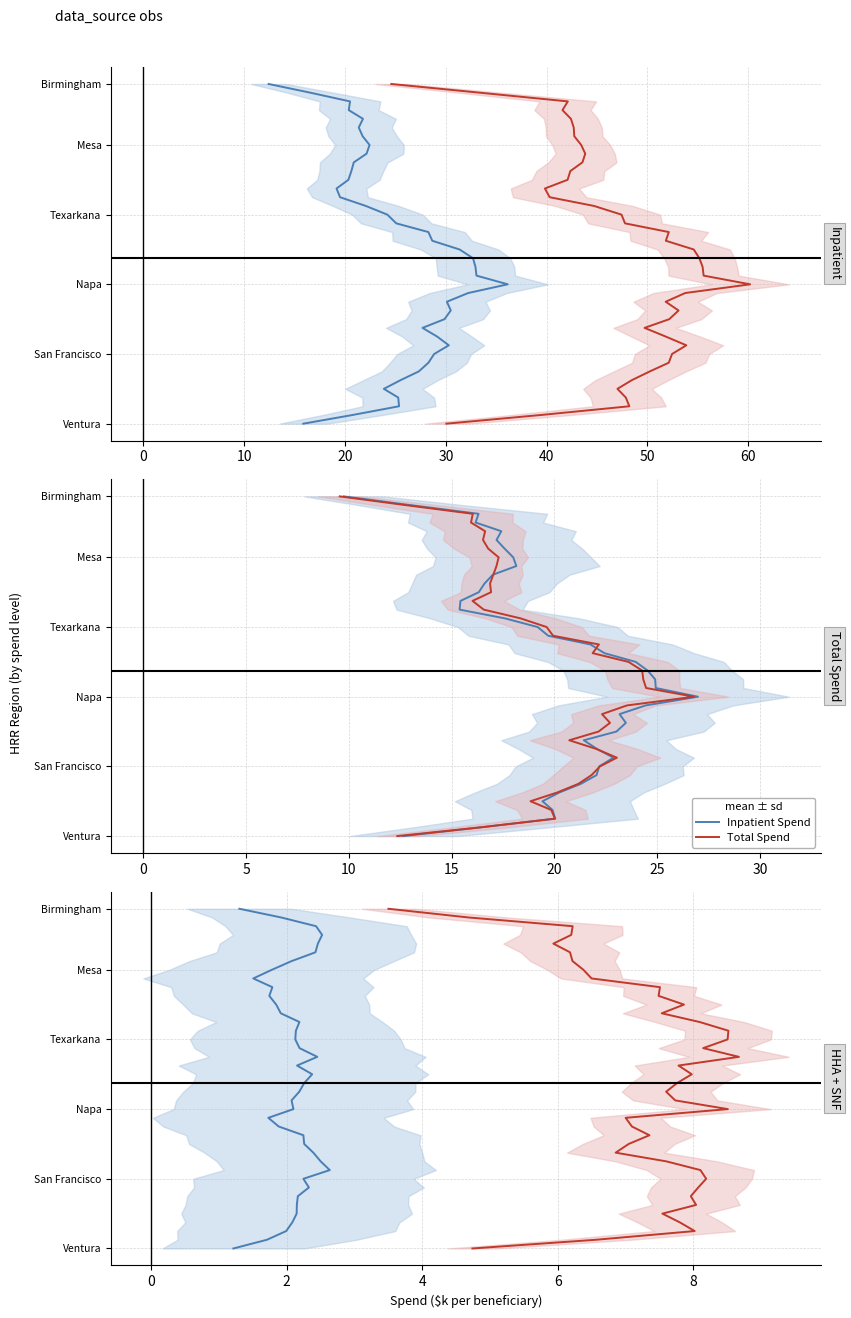

Is this an area chart (filled region under the line)?

No